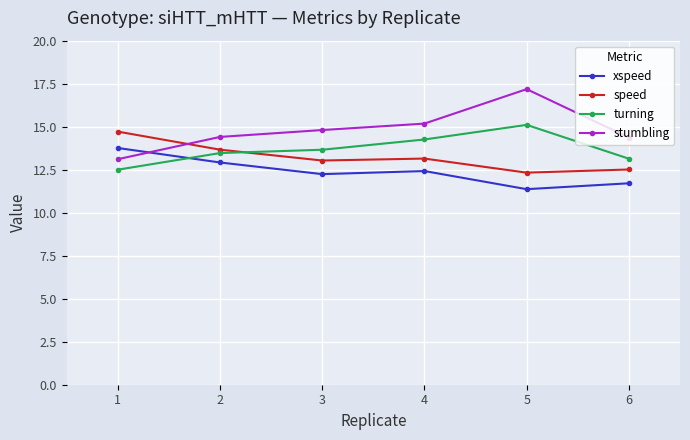

What is the difference between the maximum and minimum values in the stumbling series?

4.1